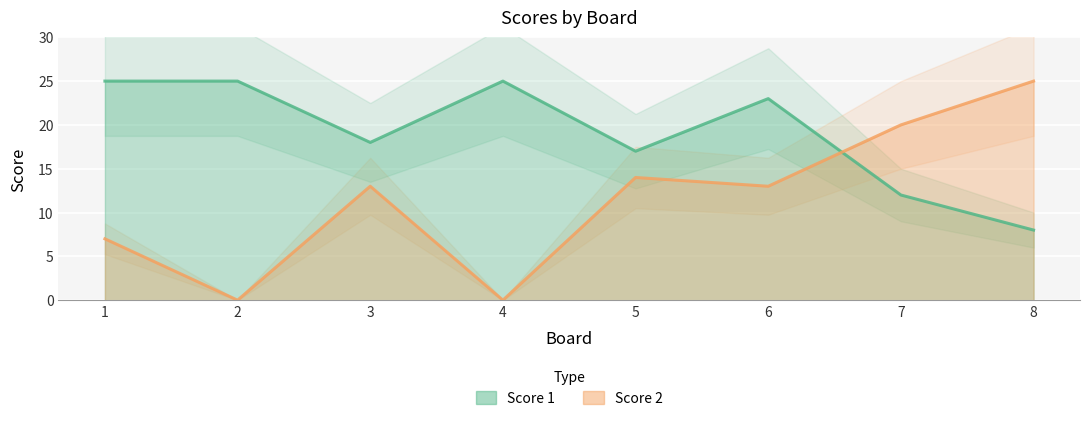

Which category has the lowest value in the Score 1 series?

8